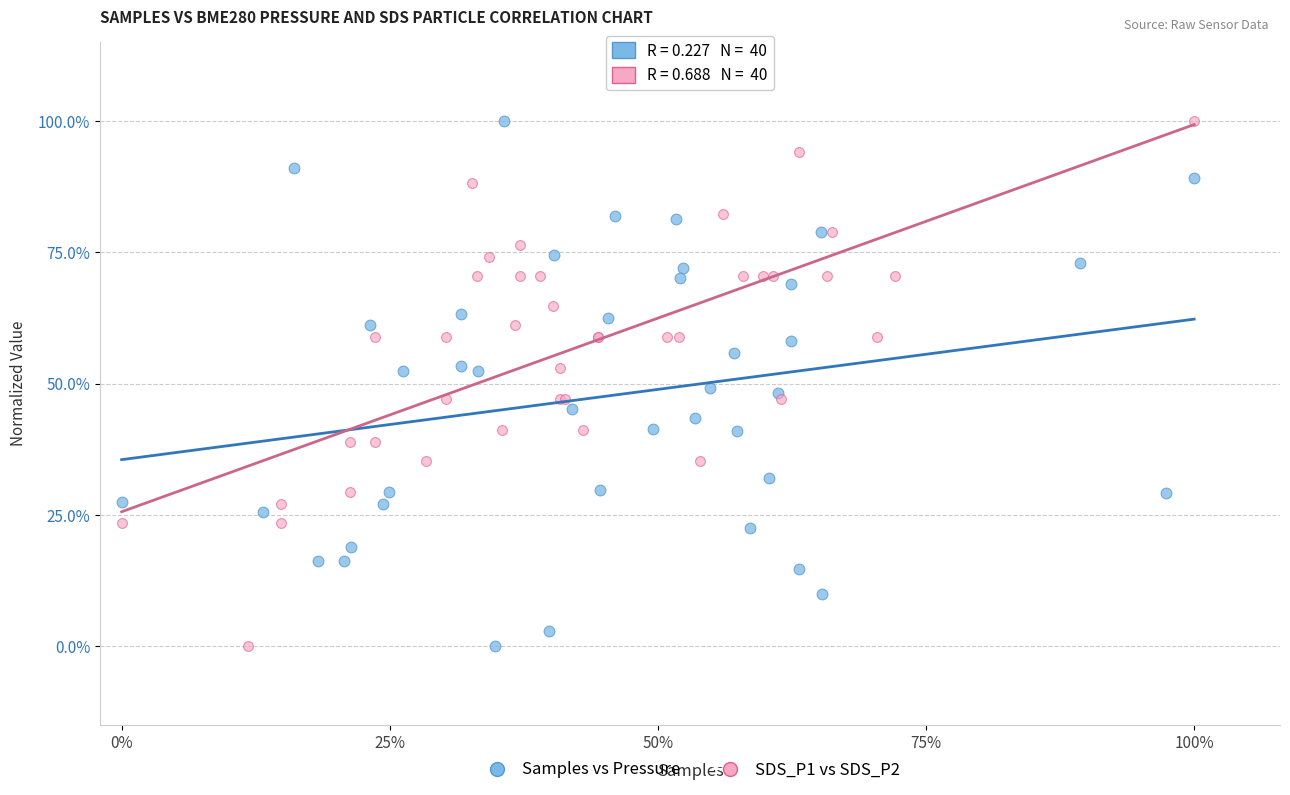

What are all the series names shown in the legend?

Samples vs Pressure, SDS_P1 vs SDS_P2